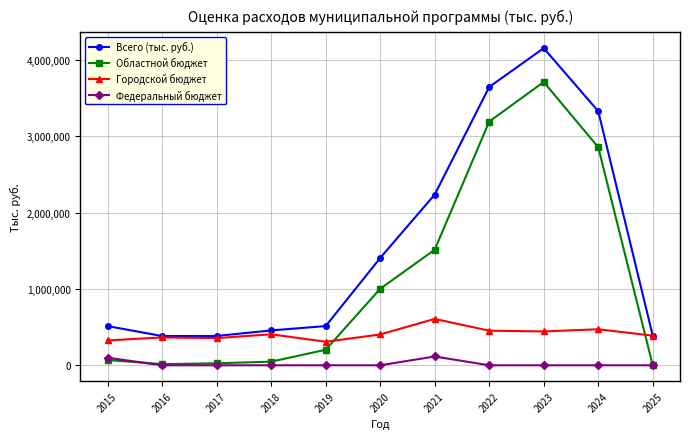

True or false: Всего (тыс. руб.) and Областной бюджет cross at least once.

False